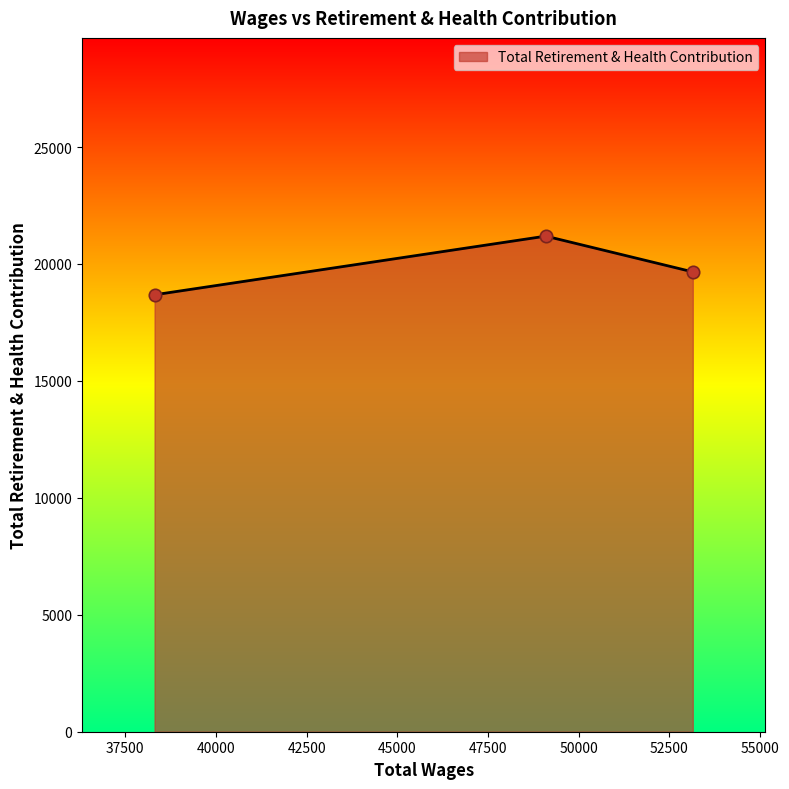

What is the difference between the maximum and second lowest values?

1529